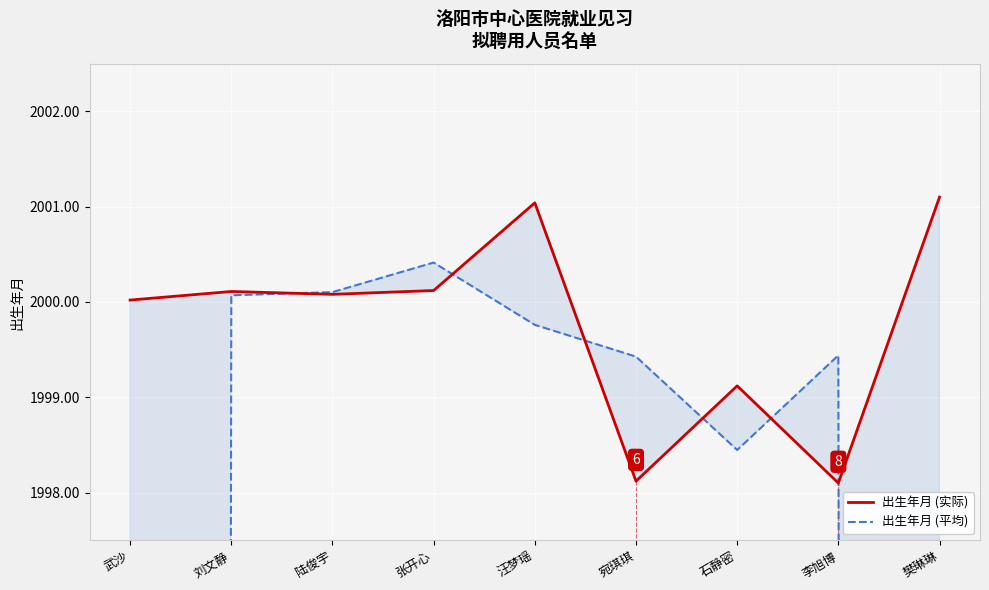

How many values in the 出生年月 (平均) series exceed 1999?

6